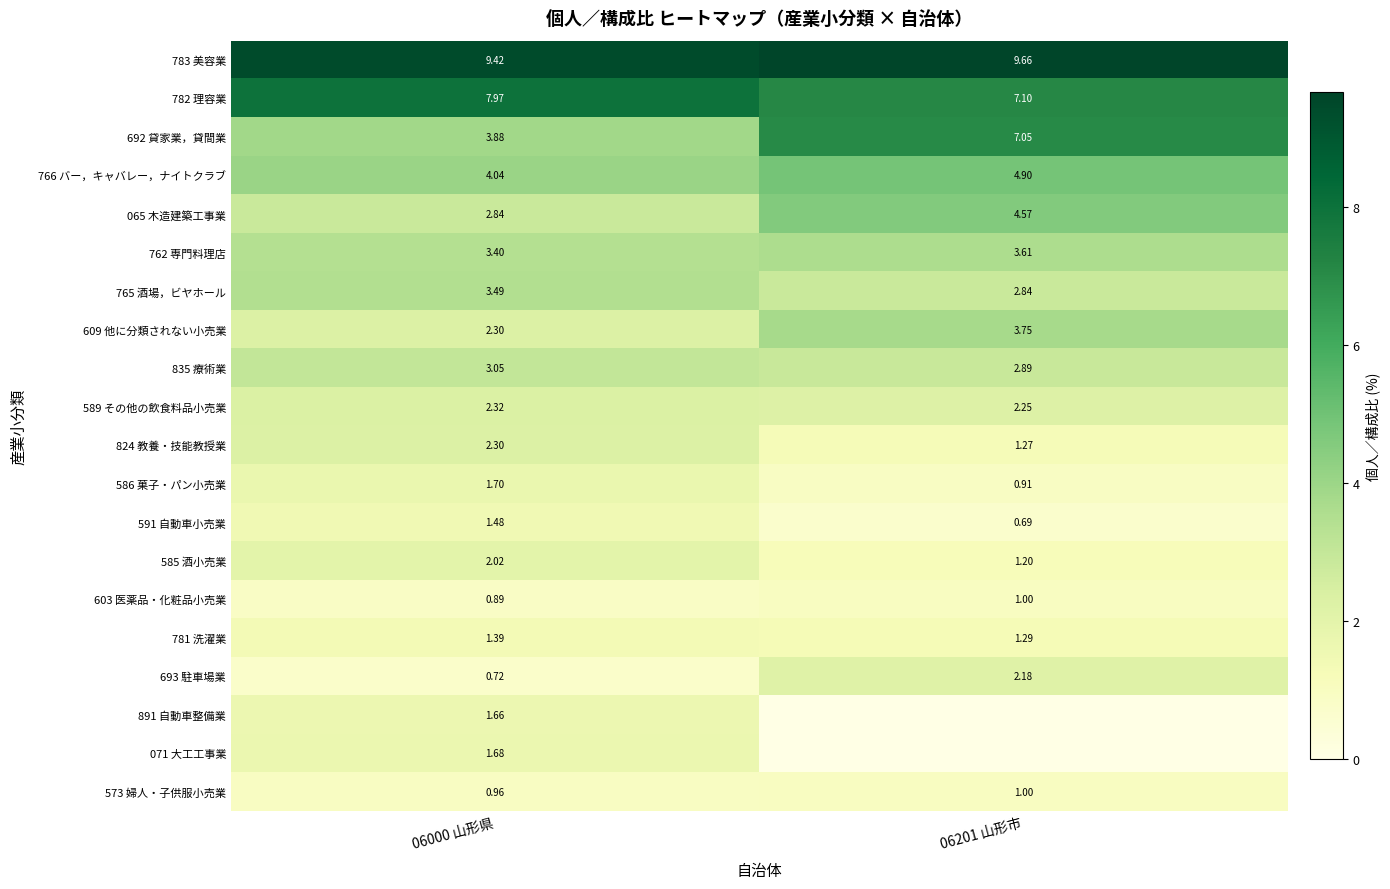

What is the total value across all series at 06000 山形県?

57.5